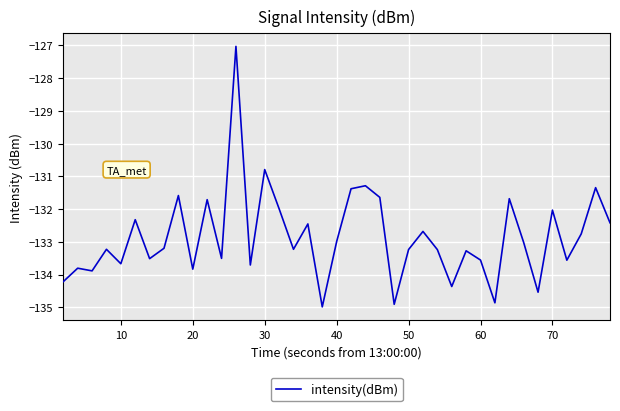

What is the difference between the maximum and minimum values?

8.0